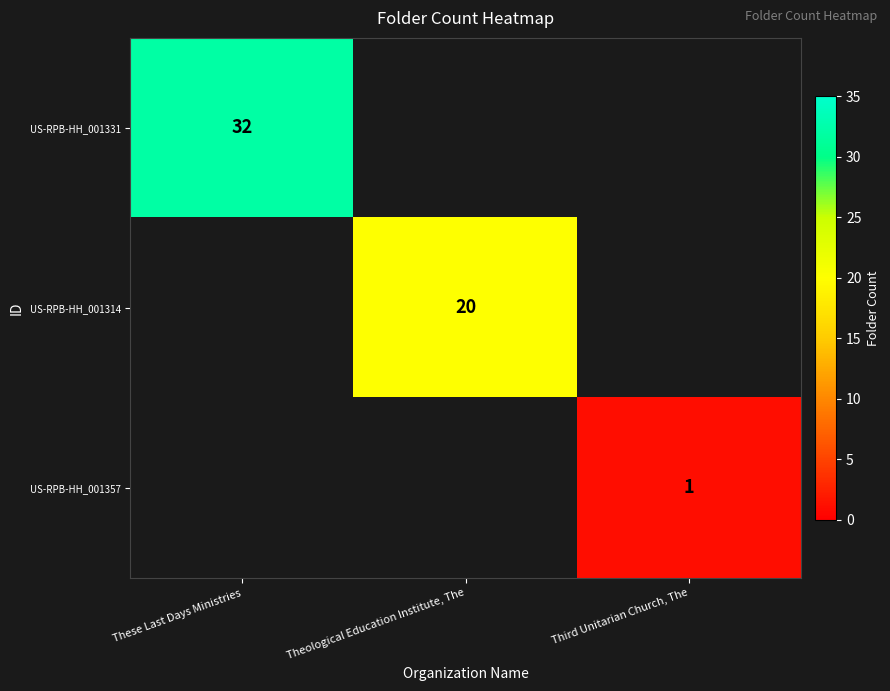

What is the maximum value shown in the chart?

32.0